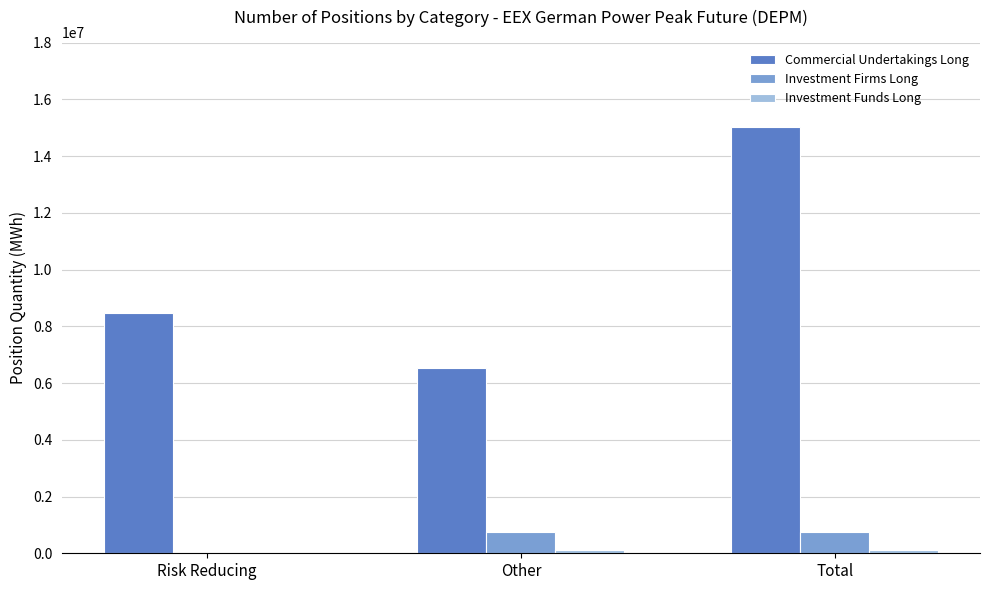

What is the average value of the Commercial Undertakings Long series?

10009880